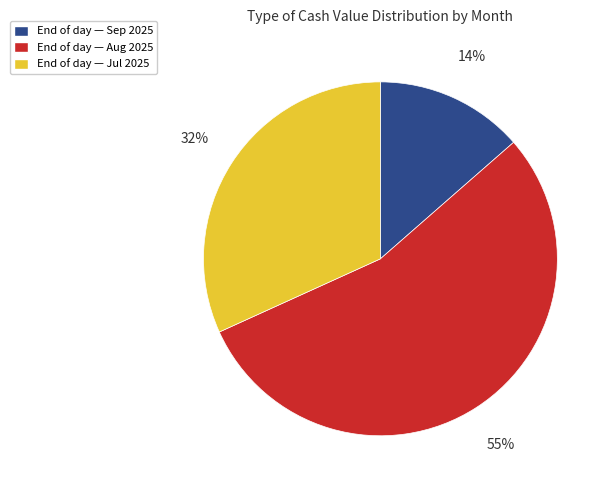

To the nearest percent, what is the difference between the End of day — Aug 2025 and End of day — Jul 2025 slice percentages?

23%